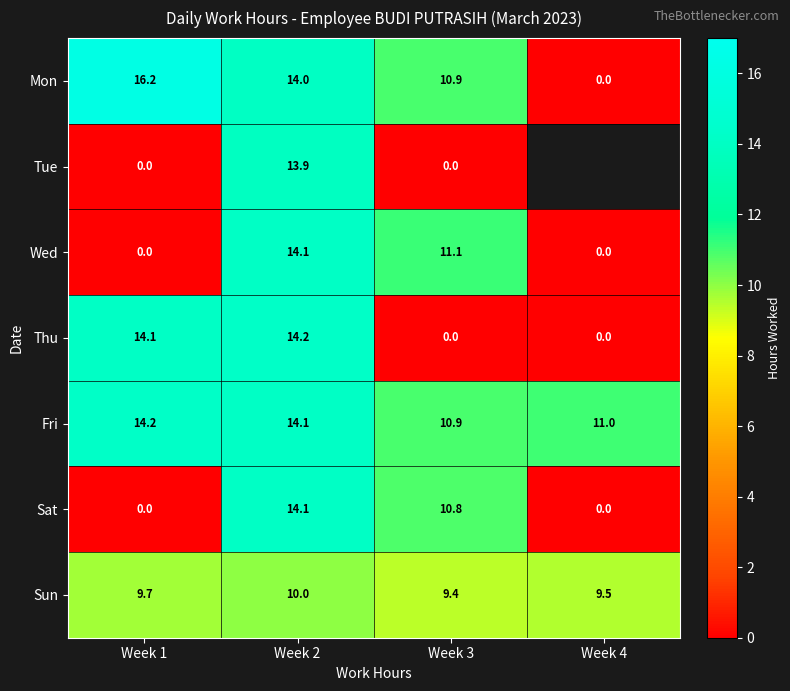

Which has a higher value, Week 4 or Week 3?

Week 3